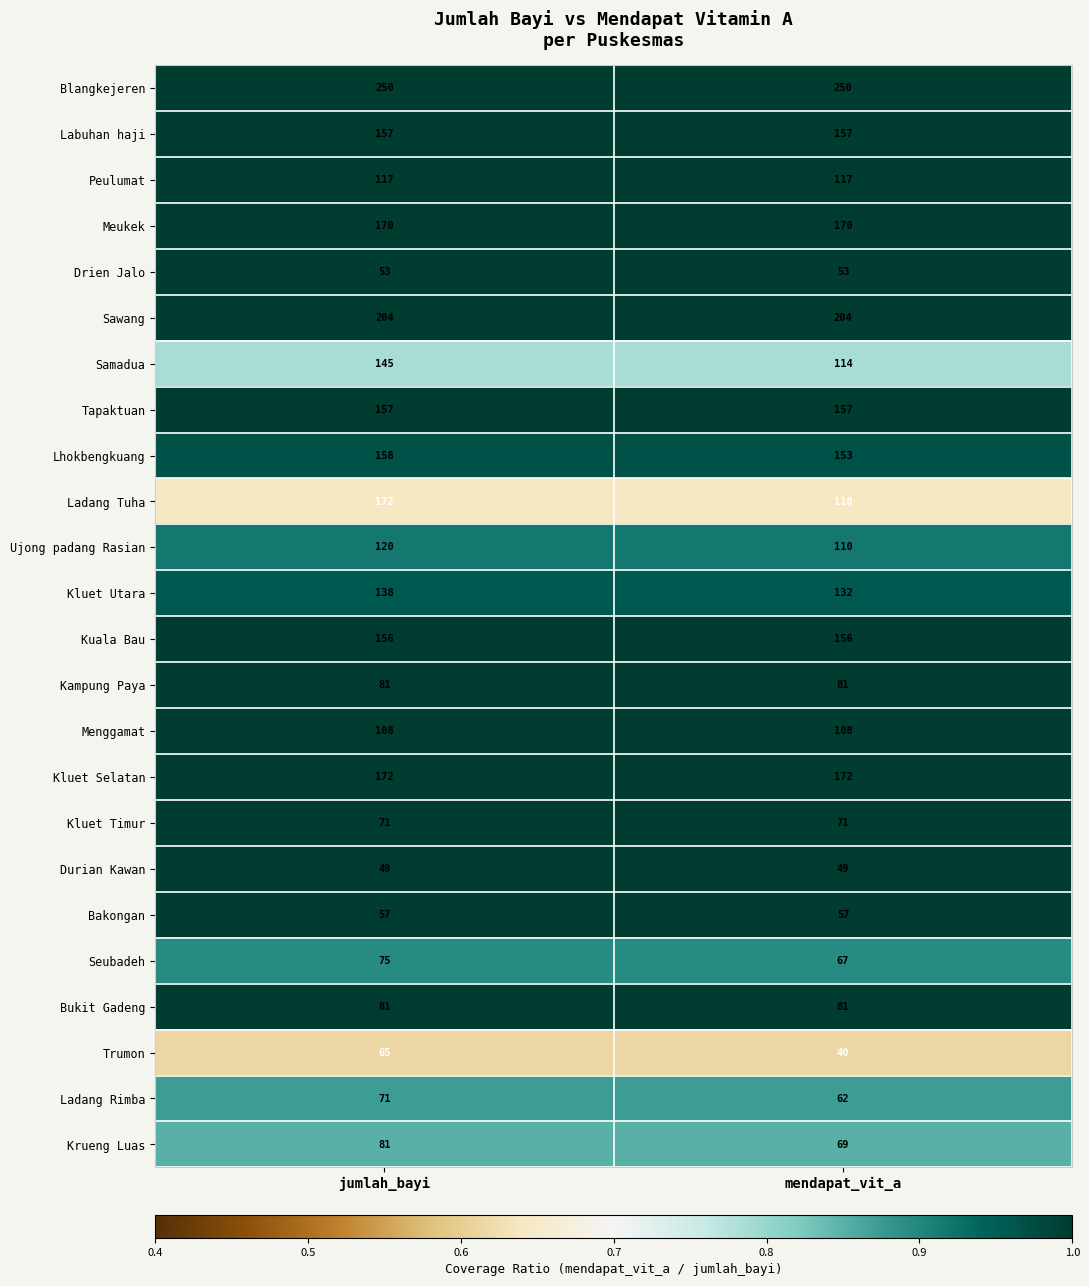

True or false: Seubadeh has a value of 16 at mendapat_vit_a.

False